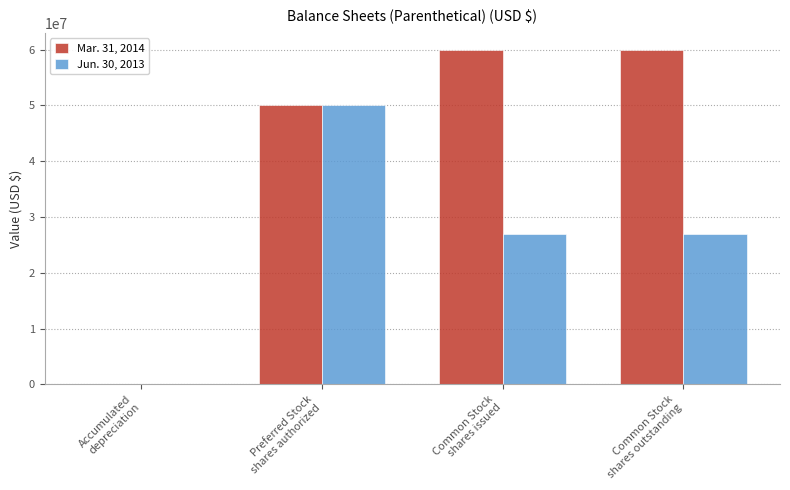

What is the total value across all series at Preferred Stock
shares authorized?

100000000